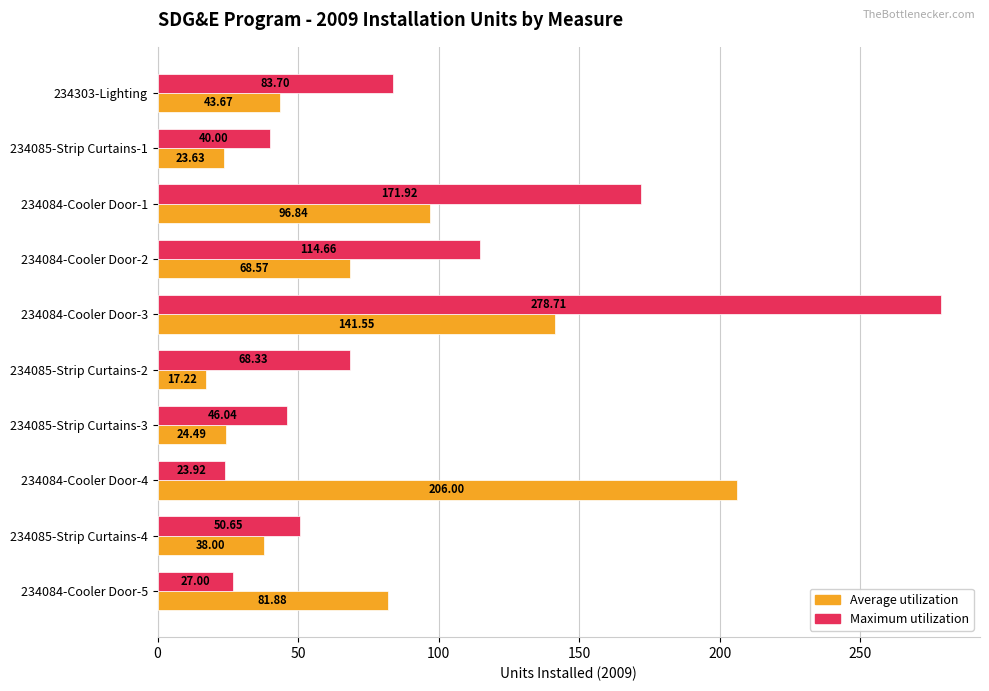

What is the greatest value displayed?

278.7